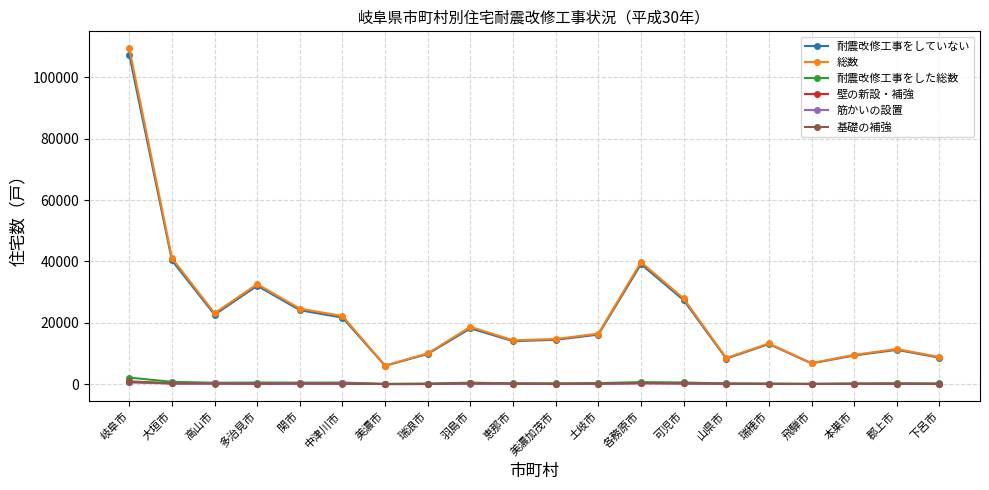

Which series has the largest range (max minus min)?

総数